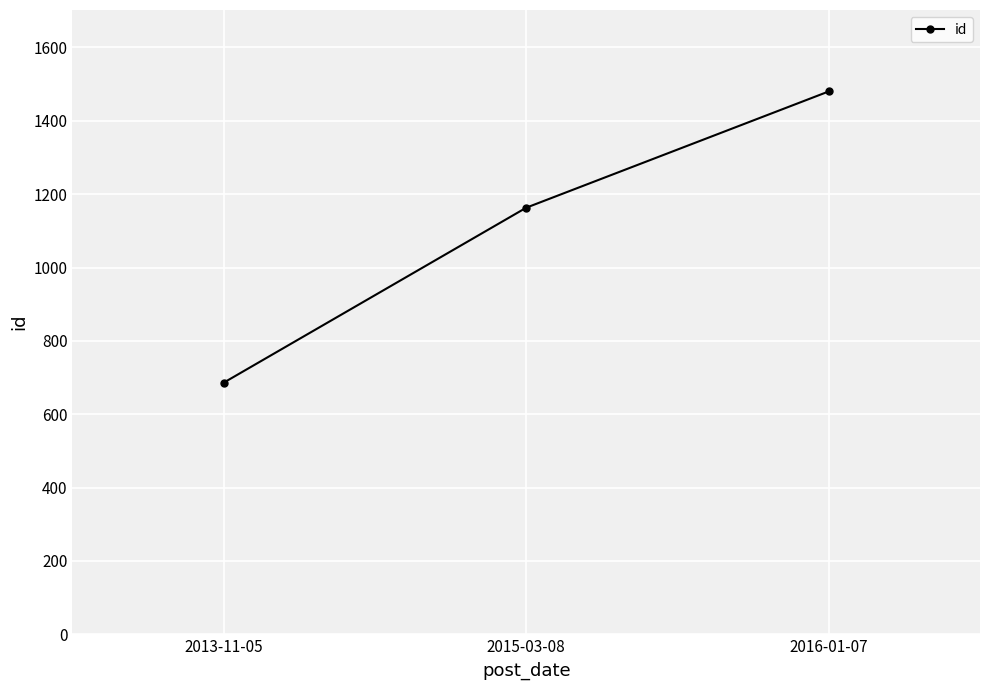

List the labels in order of value, largest first.

2016-01-07, 2015-03-08, 2013-11-05